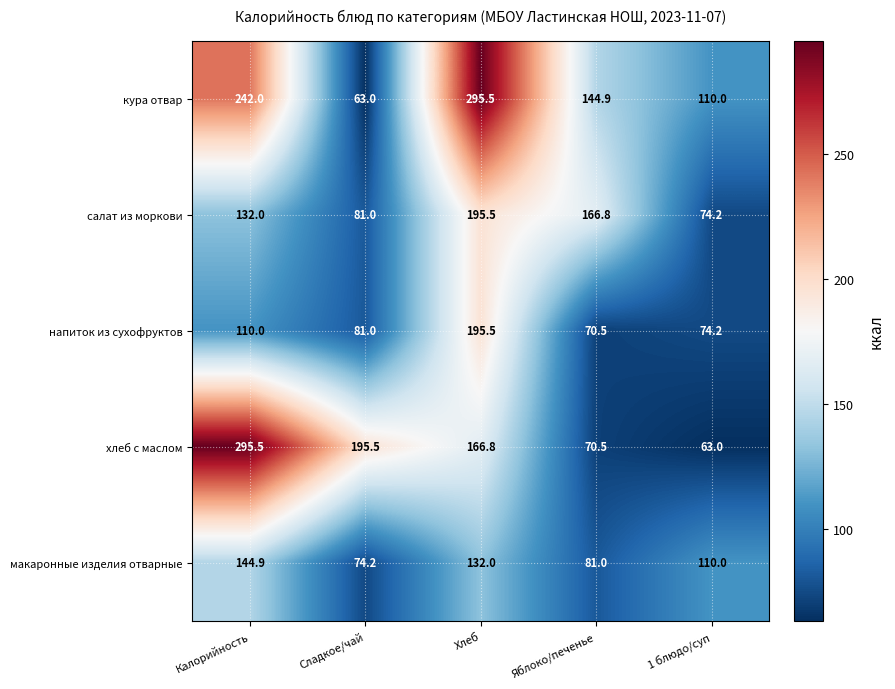

The салат из моркови series shows 74.2 at 1 блюдо/суп. True or false?

True